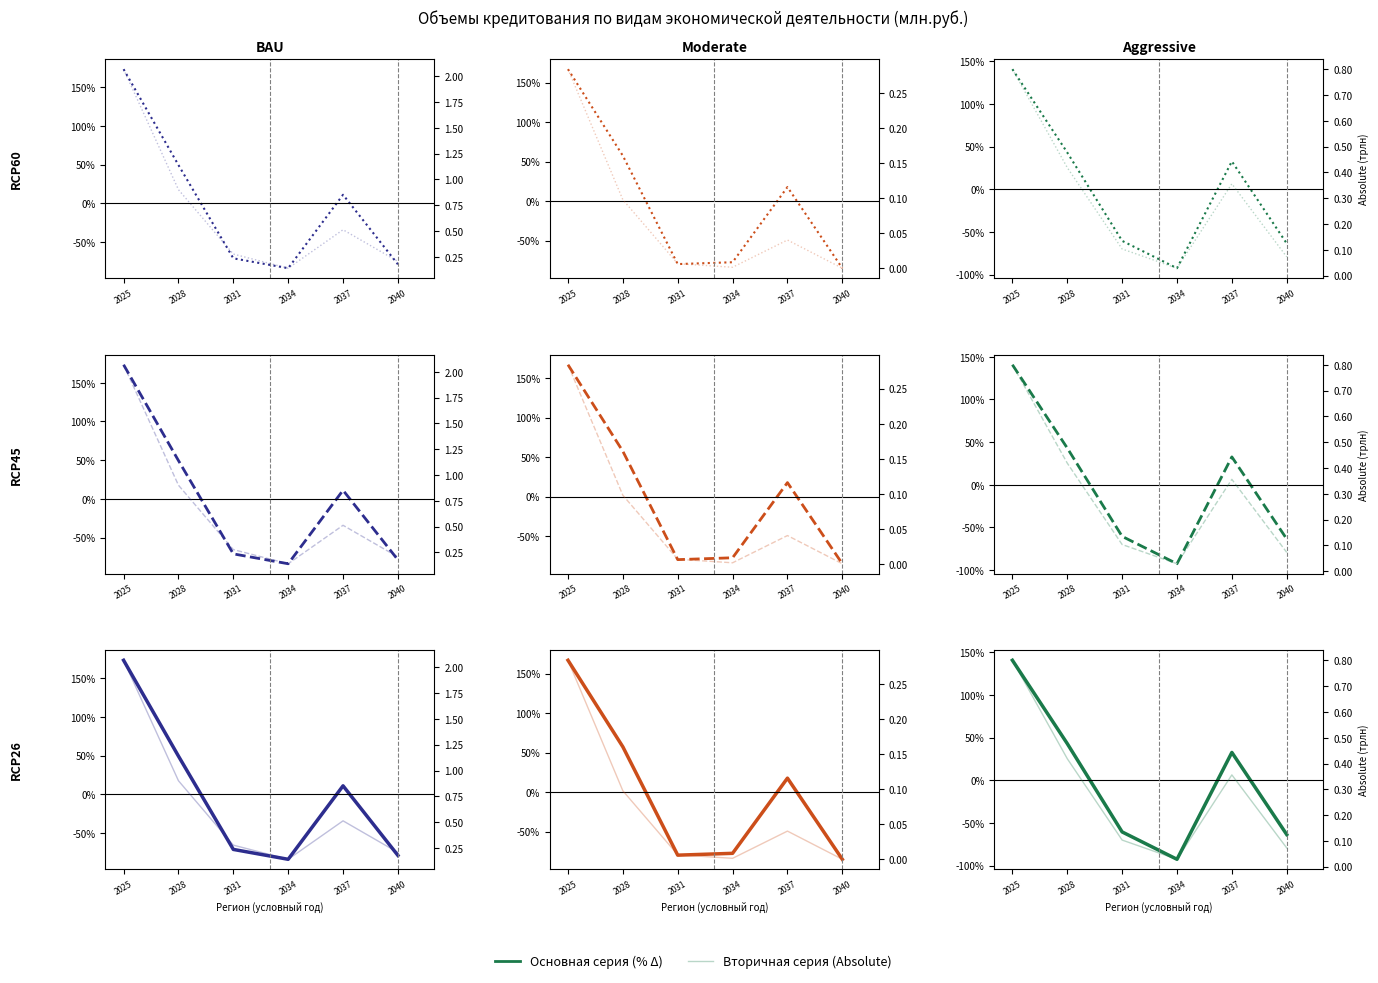

Where is the first local maximum for Всего?

2037